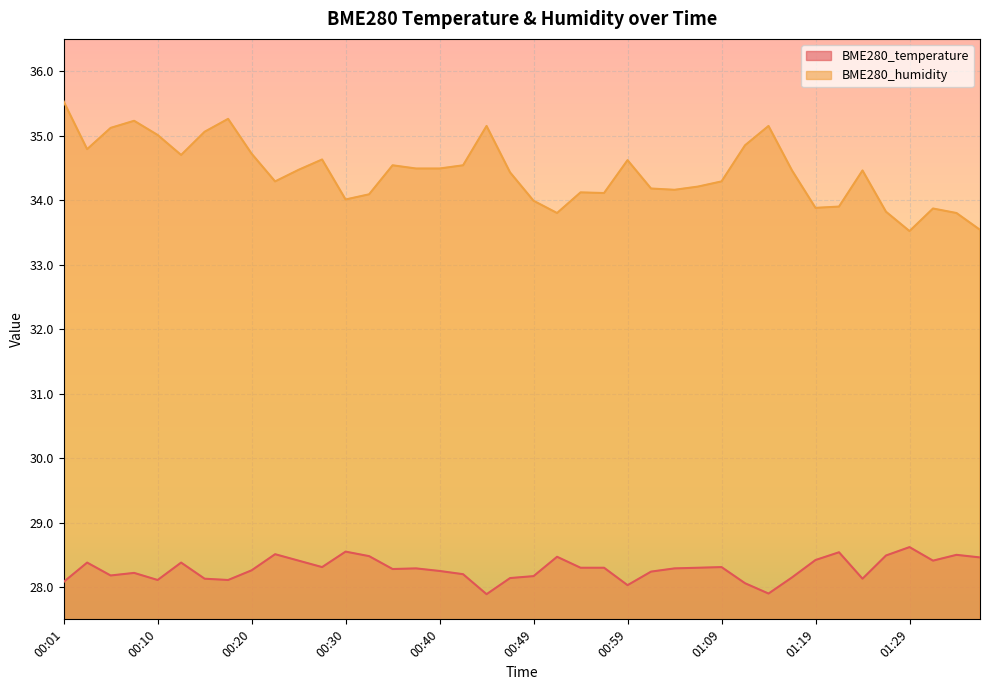

Is the value of BME280_humidity at 00:40 greater than the value of BME280_temperature at 00:57?

Yes